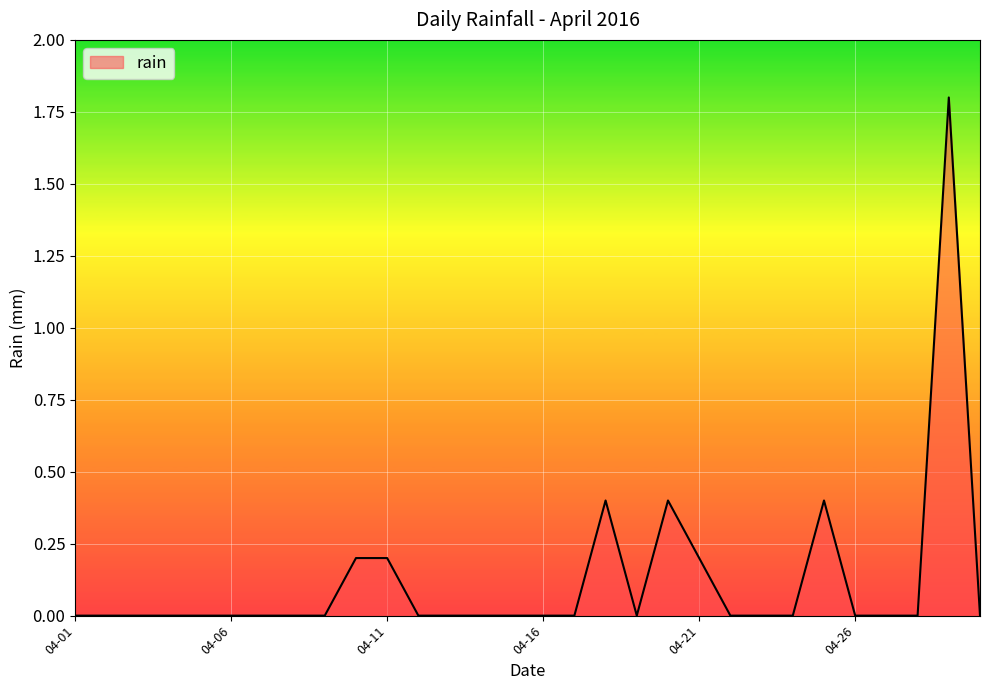

What is the greatest value displayed?

1.8